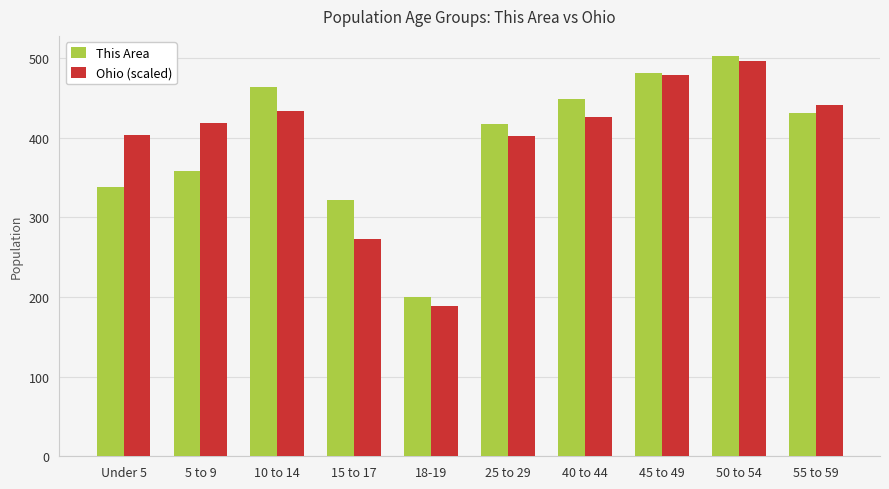

What is the approximate value of This Area at 18-19?

200.0